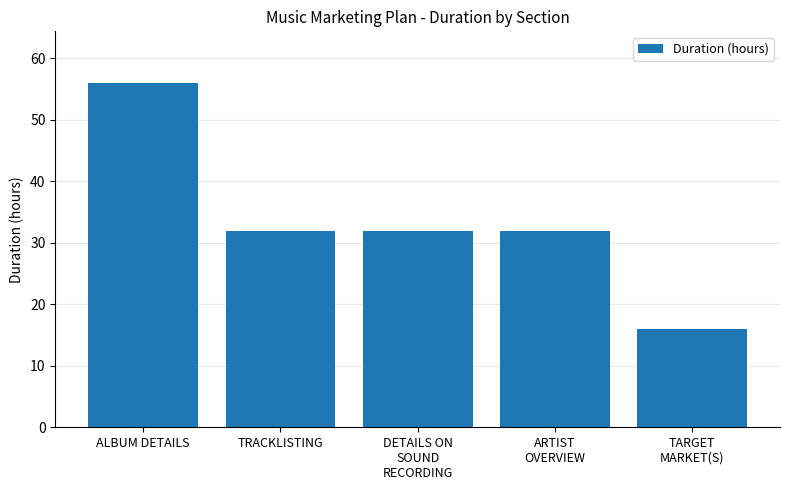

The chart shows a value of 47 at TRACKLISTING. True or false?

False